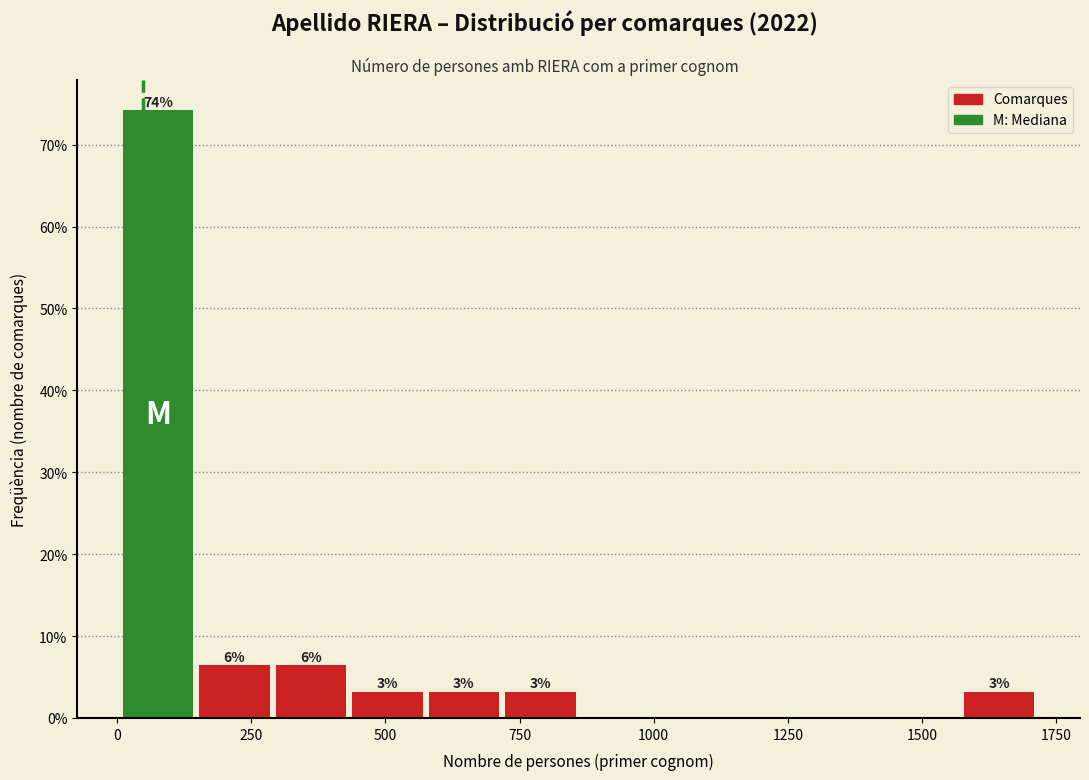

Around what value on the x-axis is the tallest bar? Give the approximate position of its centre, as read against the axis.

100